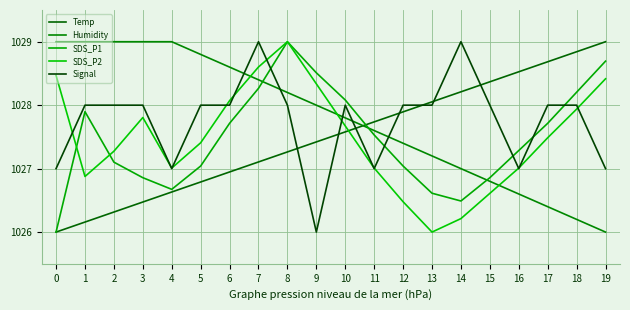

How many lines are shown in the chart?

5